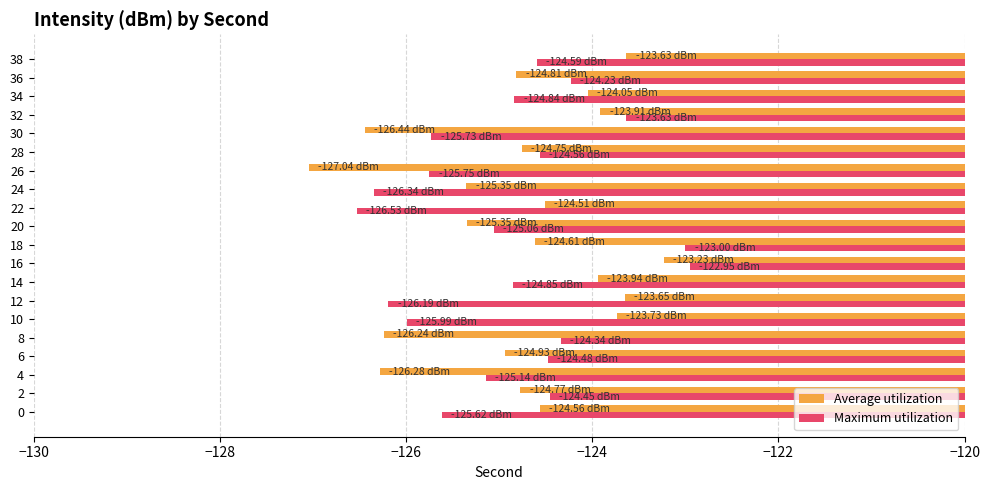

Rank the series at 6 from lowest to highest value.

Average utilization, Maximum utilization